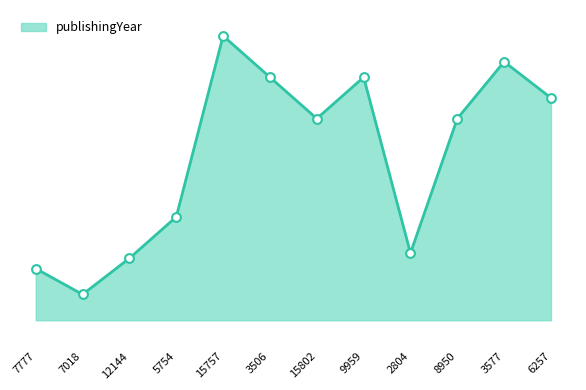

What is the change in value from 3506 to 6257?

-4